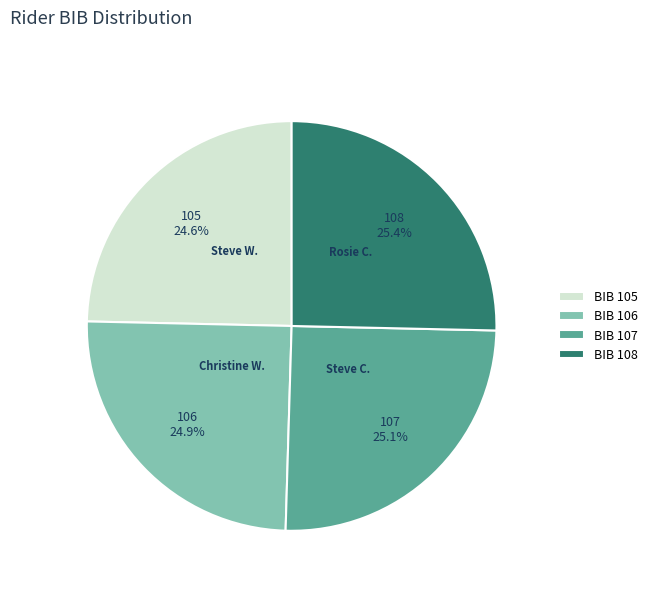

How many segments does this pie chart have?

4